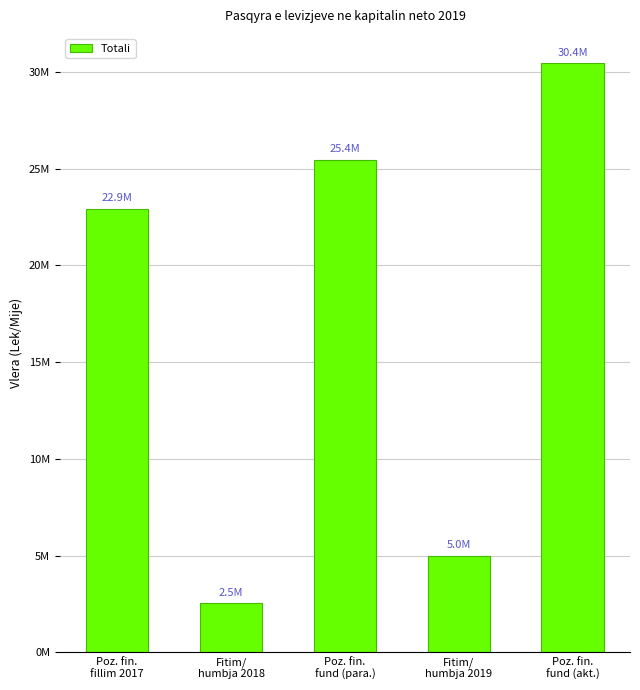

Reading right to left, list all the values displayed in this chart.

Poz. fin.
fund (akt.)=30437876.5	Fitim/
humbja 2019=4989513.5	Poz. fin.
fund (para.)=25448363.0	Fitim/
humbja 2018=2536881.0	Poz. fin.
fillim 2017=22911482.0